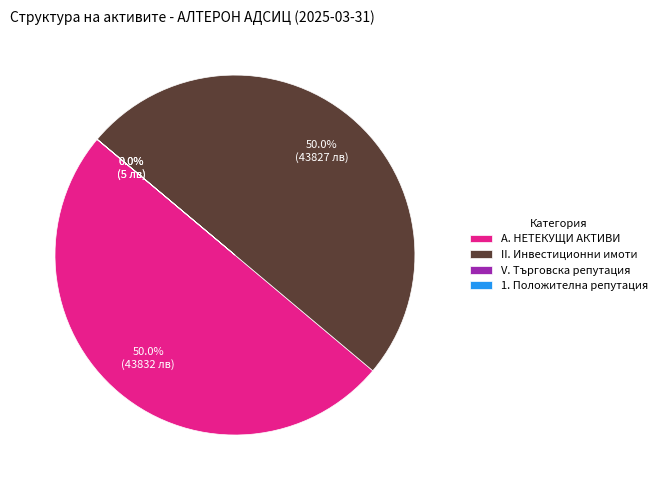

How much of the chart is everything except А. НЕТЕКУЩИ АКТИВИ?

50.0%